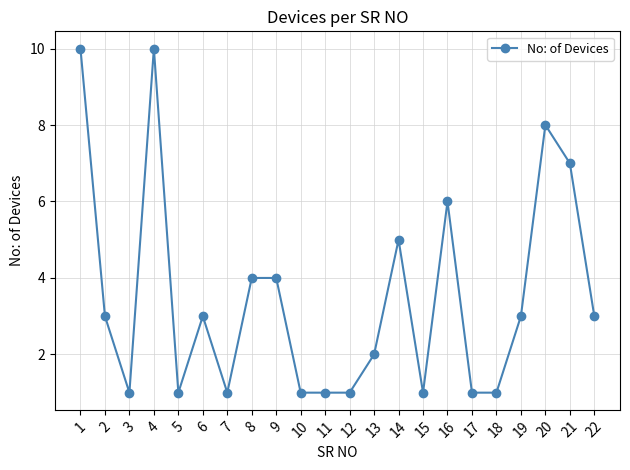

At which category does the data reach its first local peak?

4